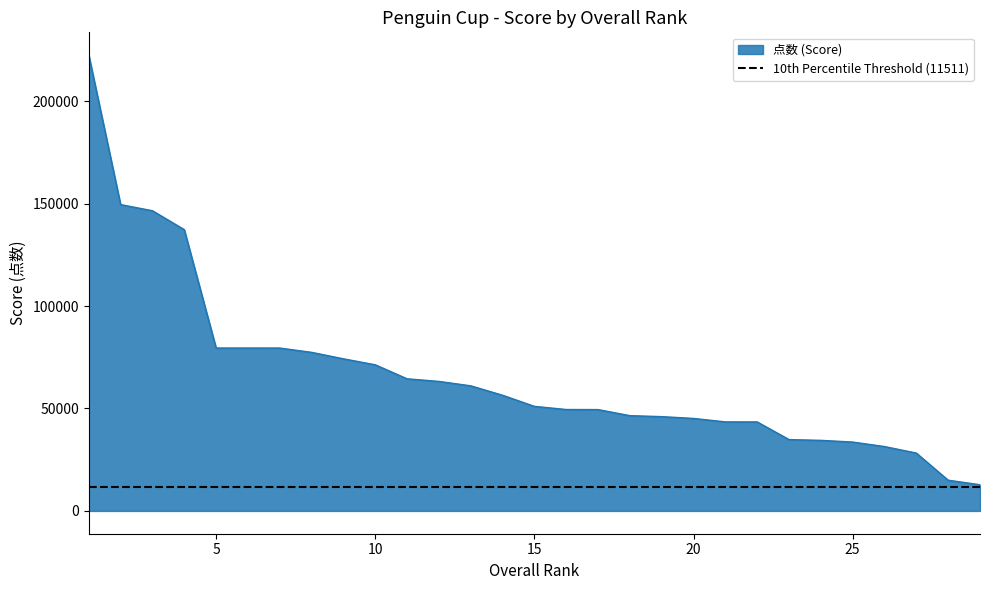

What is the maximum value for 点数 (Score)?

222490